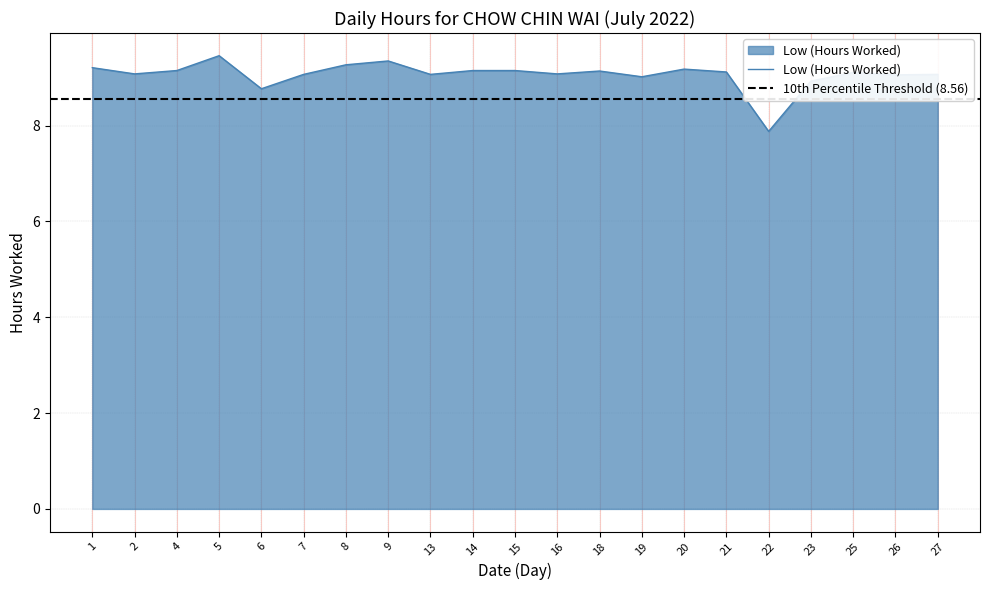

What value does the data have at 19?

9.0